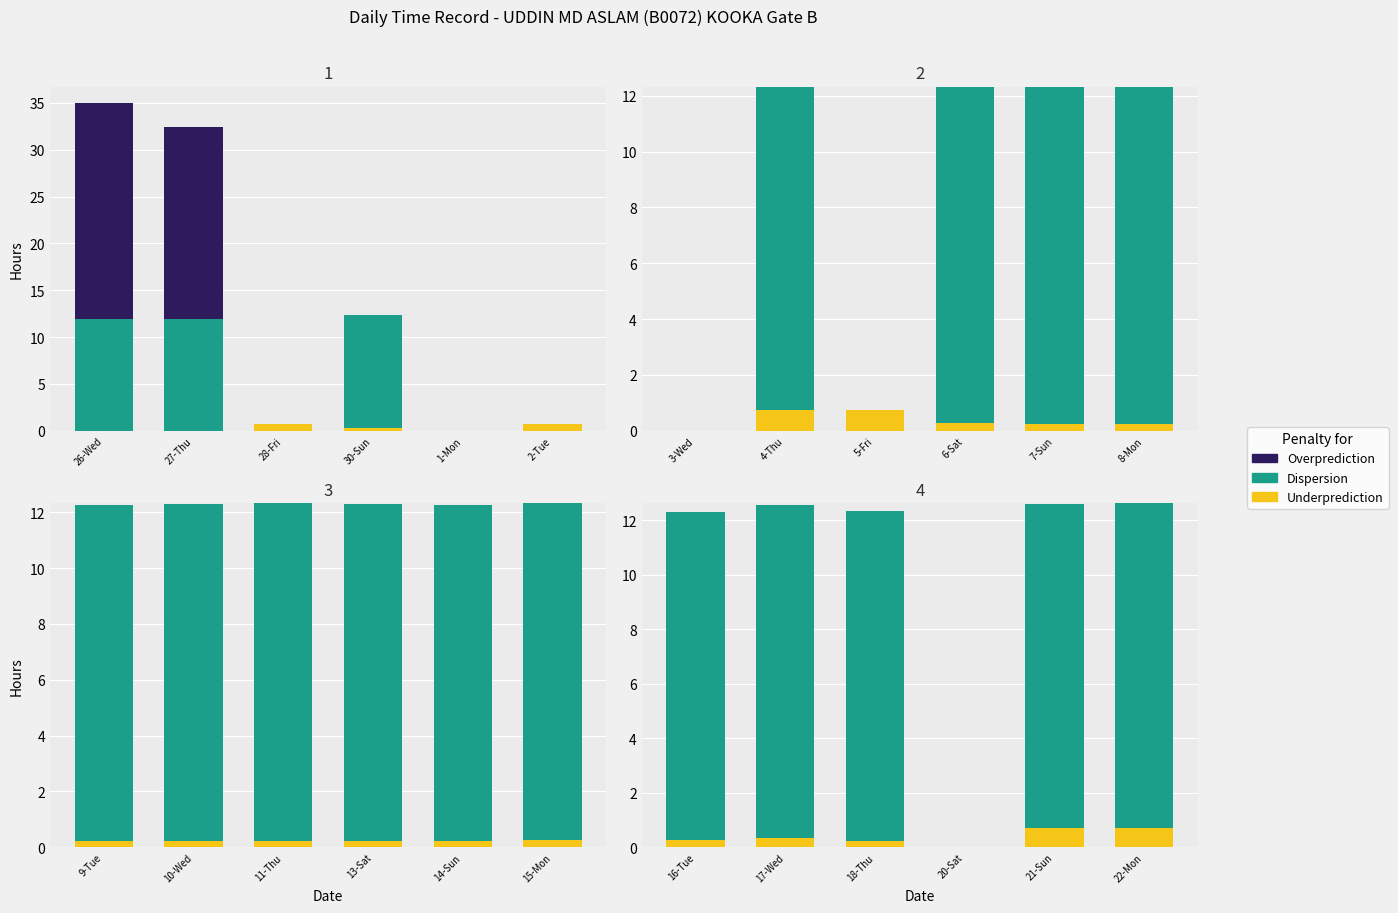

At 21-Sun, list the series in order from largest to smallest.

Dispersion, Underprediction, Overprediction